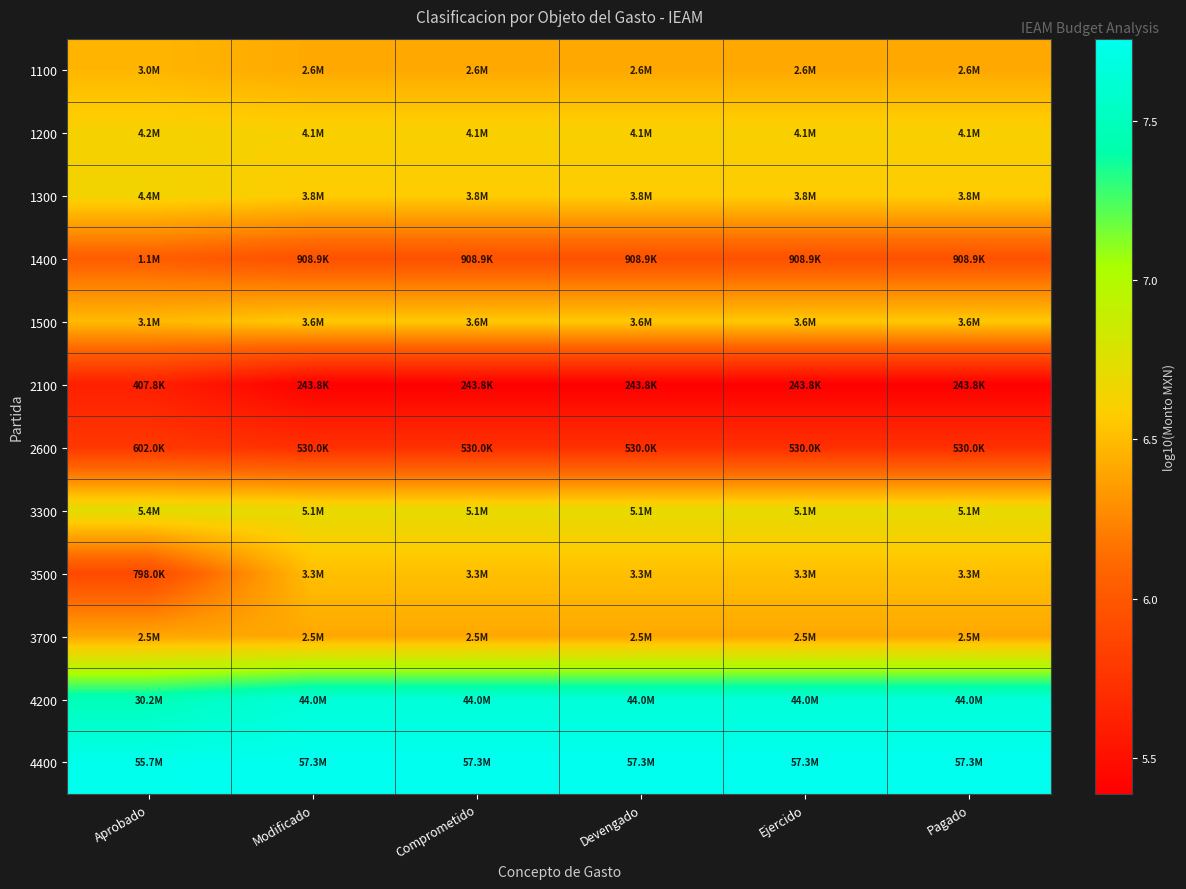

At how many categories does at least one series exceed 7?

6